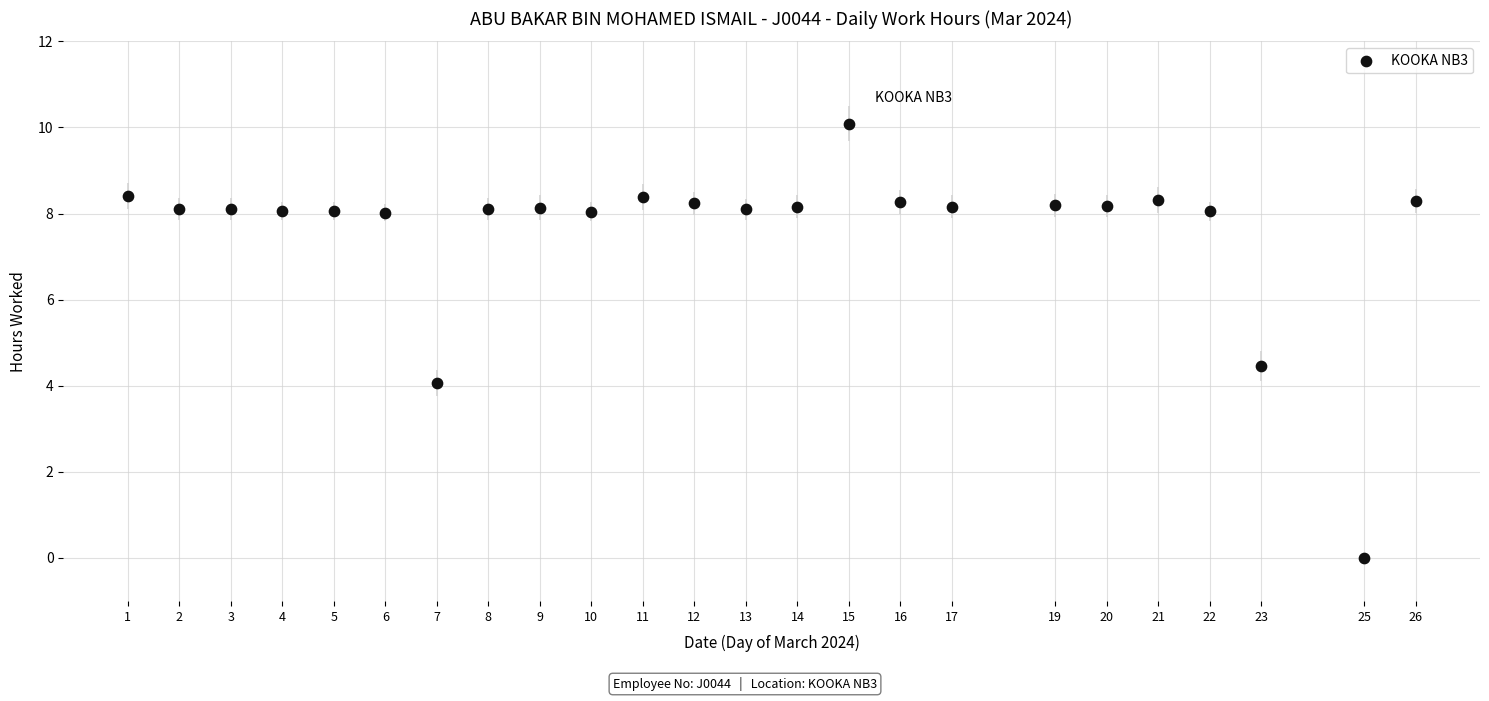

What is the range of X values (max minus min)?

25.0